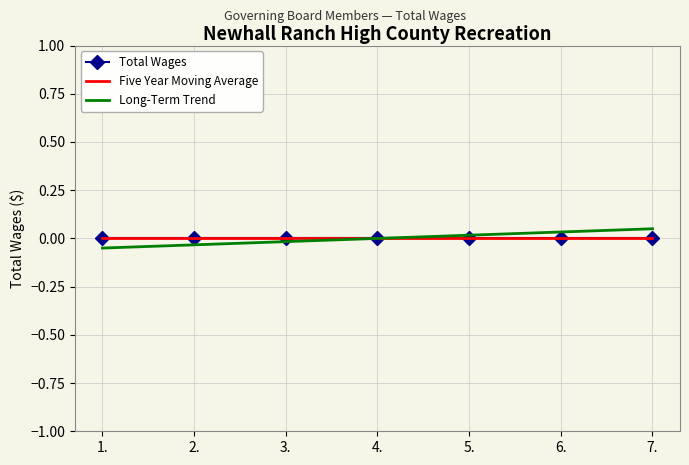

Which series changed the most between 1. and 6.?

Long-Term Trend